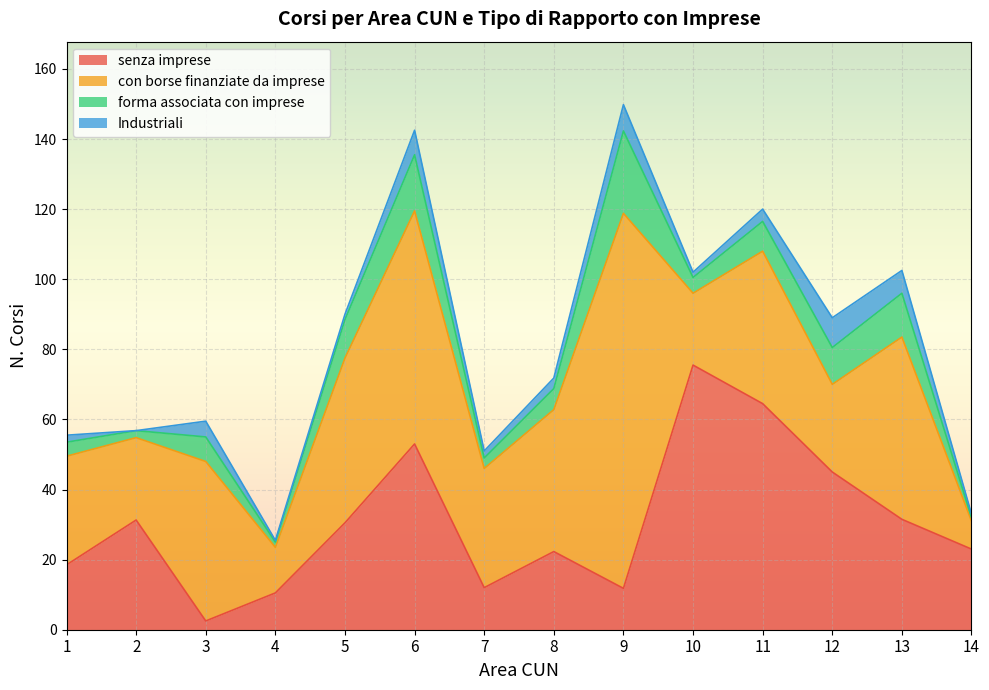

At which category does Industriali reach its first local valley?

2